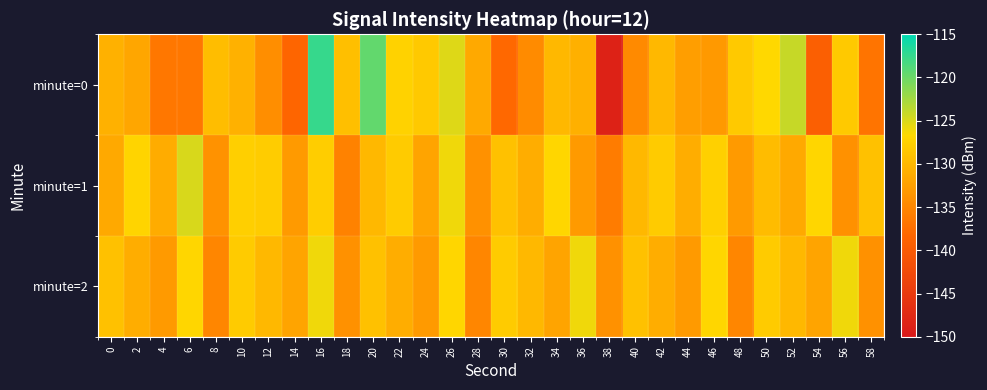

Which series has the widest spread of values?

minute=0